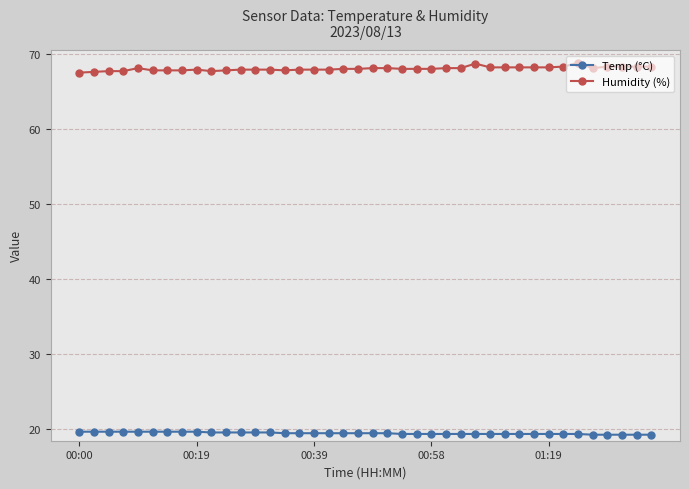

List the series in order of their overall mean, lowest first.

Temp (°C), Humidity (%)